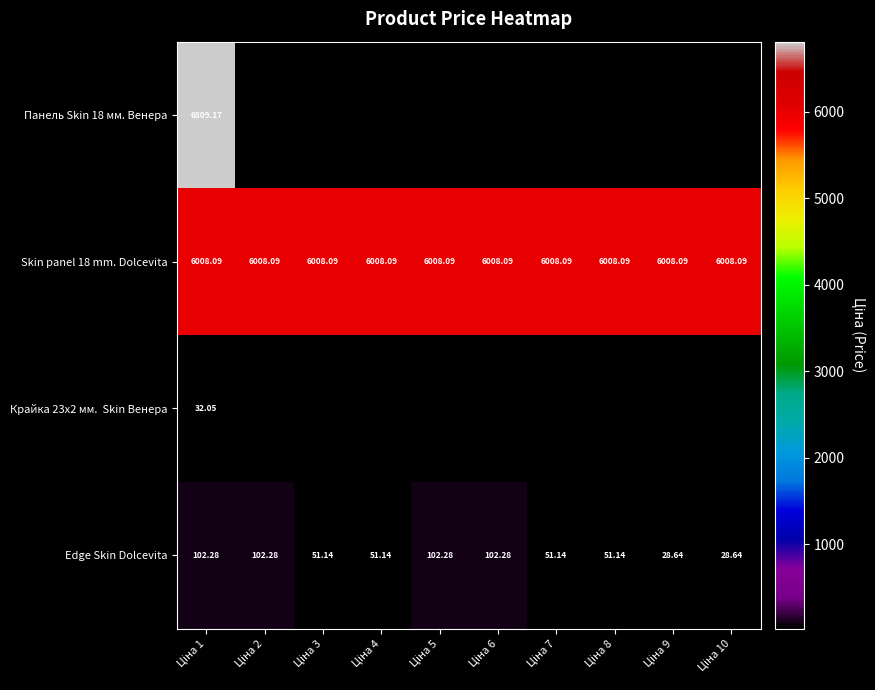

Is the value of Edge Skin Dolcevita at Ціна 5 greater than the value of Панель Skin 18 мм. Венера at Ціна 1?

No